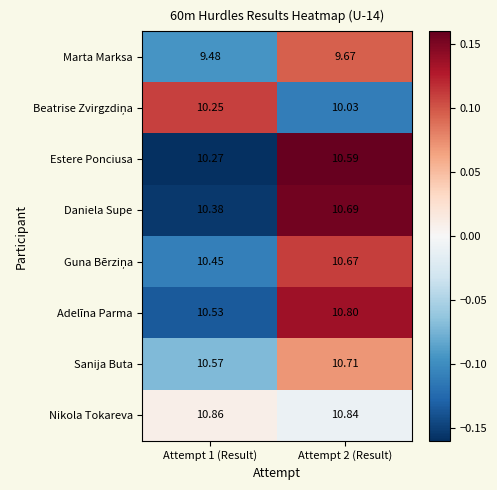

Which series has the largest total across all categories?

Nikola Tokareva